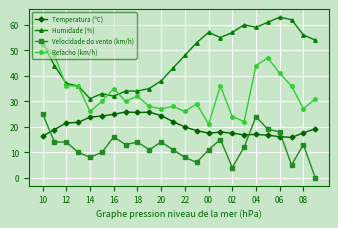

True or false: Refacho (km/h) and Temperatura (ºC) intersect in this chart.

False